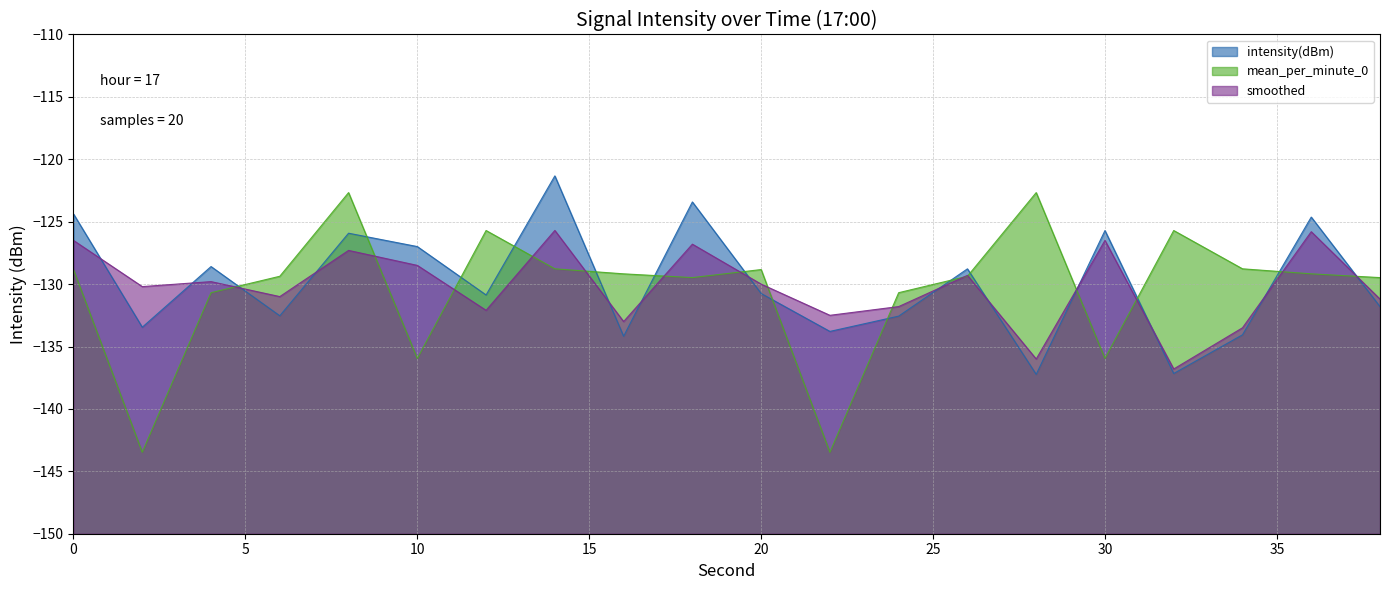

At which category does intensity(dBm) reach its first local valley?

2